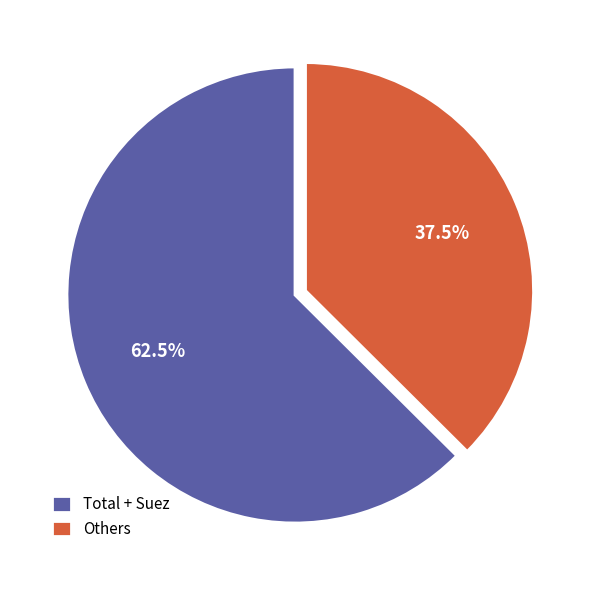

Approximately how many times larger is the value at Total + Suez compared to Others?

1.7